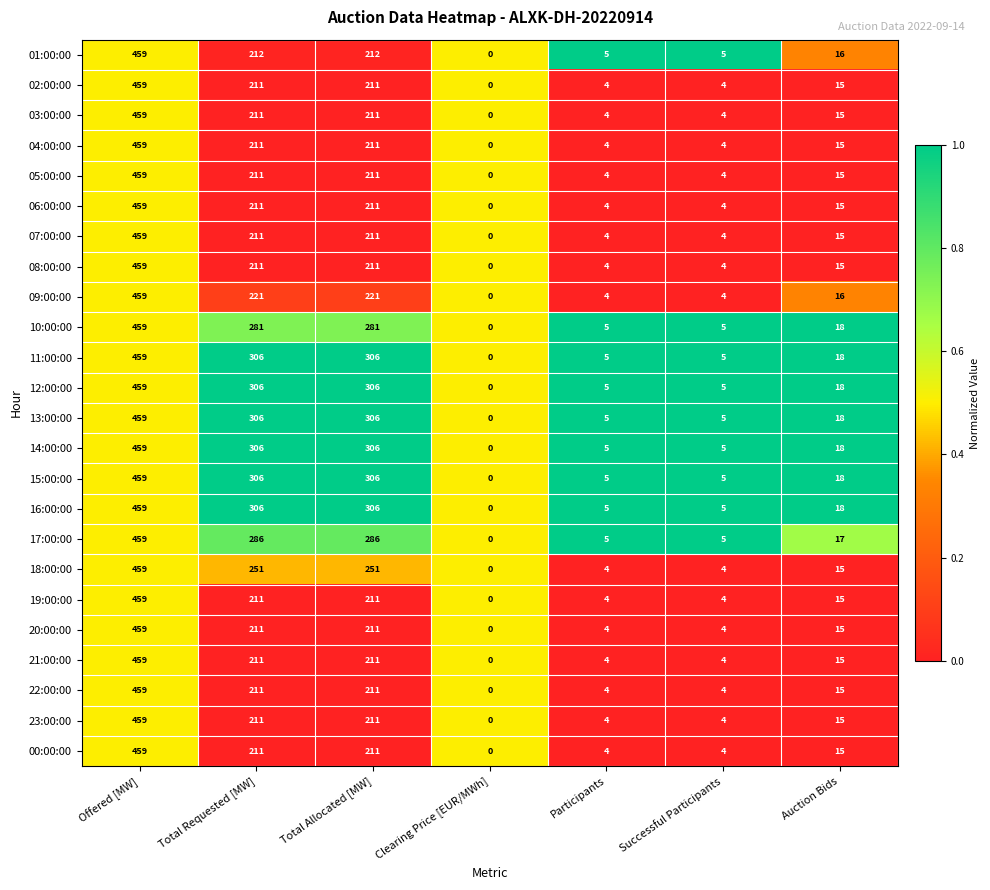

What is the approximate value of 01:00:00 at Auction Bids, to the nearest 5?

15